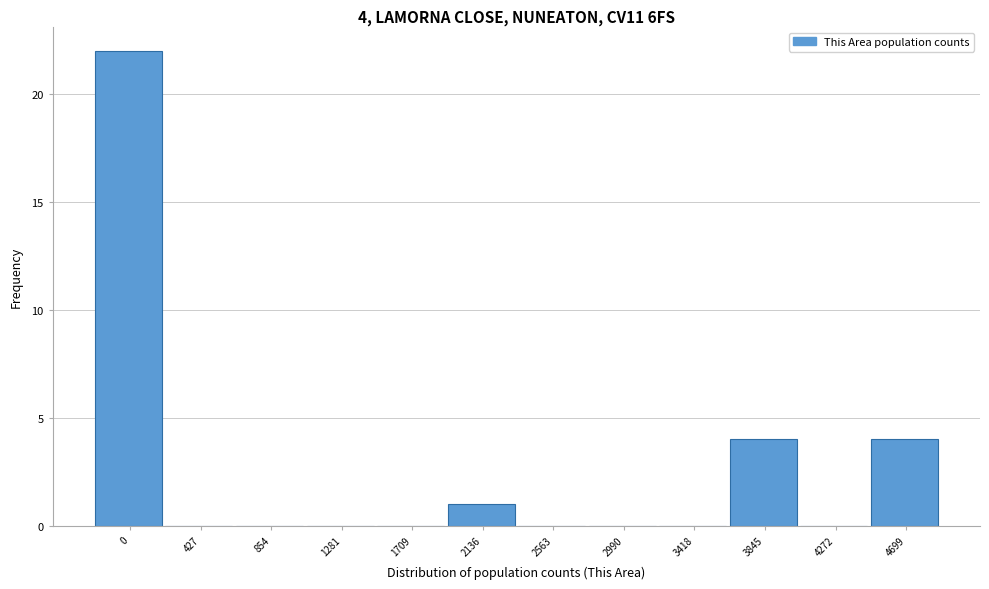

Reading right to left, extract all data points from this chart.

4699=4	4272=0	3845=4	3418=0	2990=0	2563=0	2136=1	1709=0	1281=0	854=0	427=0	0=22